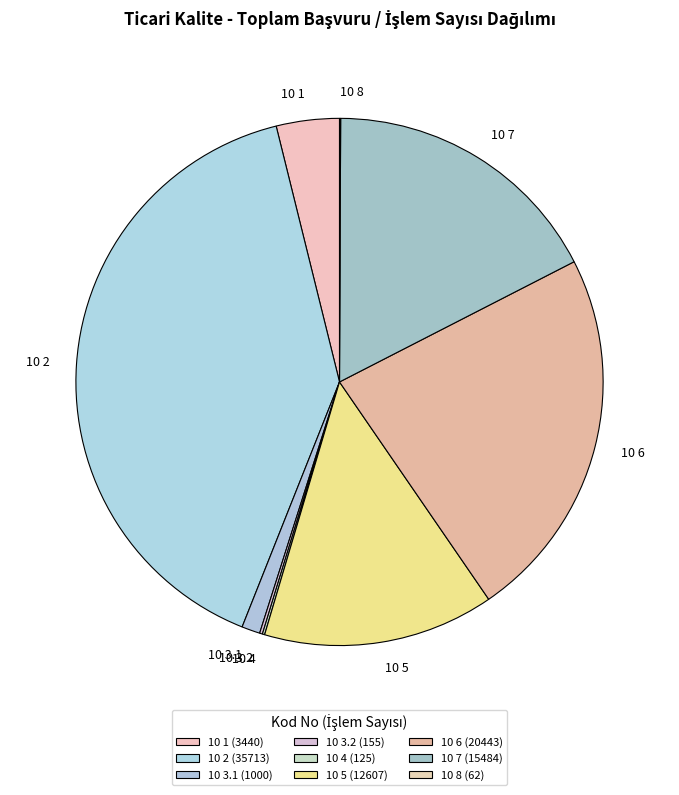

The 10 7 slice represents 24% of the pie. True or false?

False